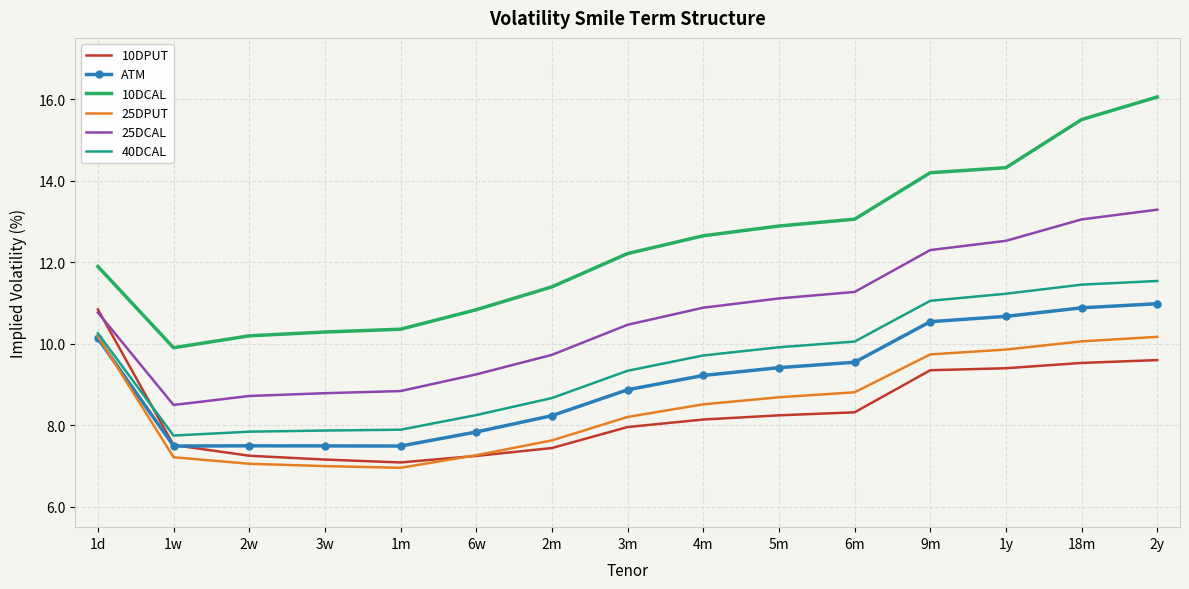

What is the maximum value shown in the chart?

16.1